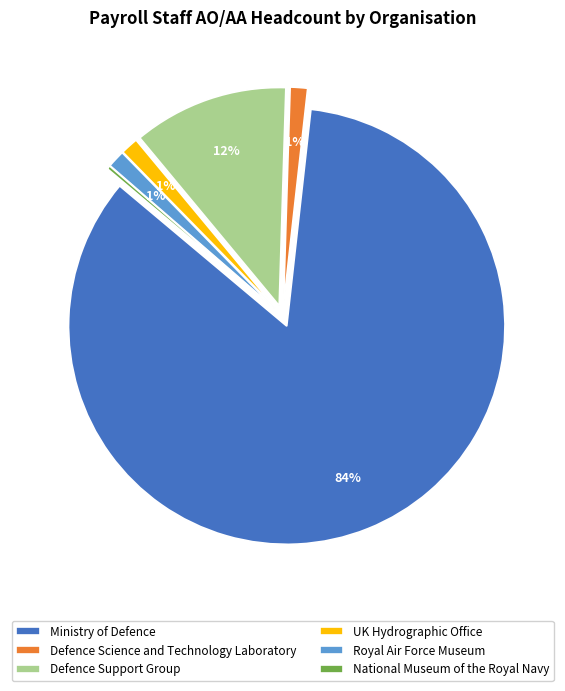

What is the ratio of the value at Defence Science and Technology Laboratory to the value at Royal Air Force Museum?

1.0